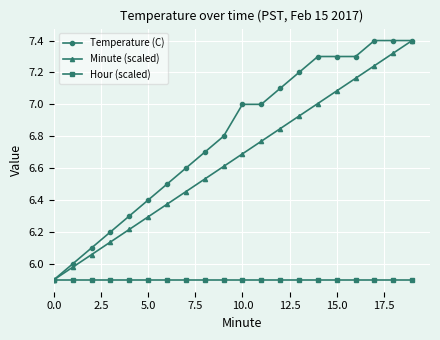

Which series has the largest total across all categories?

Temperature (C)